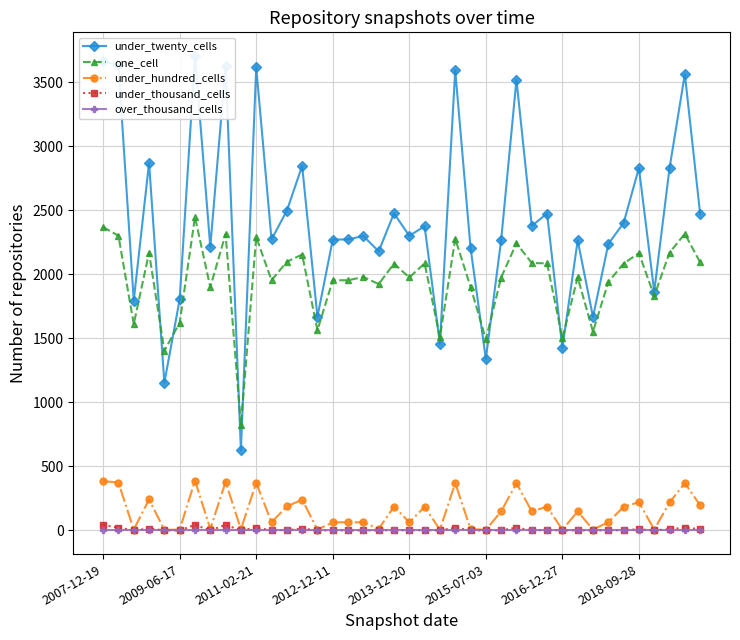

What are all the series names shown in the legend?

under_twenty_cells, one_cell, under_hundred_cells, under_thousand_cells, over_thousand_cells